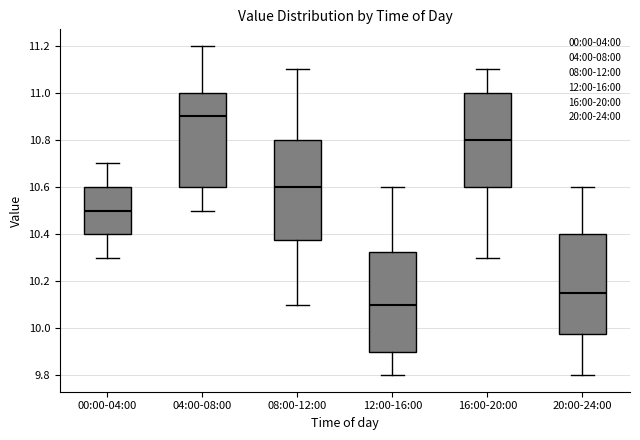

Reading left to right, transcribe this box plot: for each box, give where its median line is, the range the box spans, and where its two whiskers end, as read against the y-axis. The values are not printed on the chart, so give them approximately, as read against the axis.

00:00-04:00: median 10.50, box 10.40 to 10.60, whiskers 10.30 to 10.70
04:00-08:00: median 10.90, box 10.60 to 11.00, whiskers 10.50 to 11.20
08:00-12:00: median 10.60, box 10.38 to 10.80, whiskers 10.10 to 11.10
12:00-16:00: median 10.10, box 9.90 to 10.32, whiskers 9.80 to 10.60
16:00-20:00: median 10.80, box 10.60 to 11.00, whiskers 10.30 to 11.10
20:00-24:00: median 10.16, box 9.98 to 10.40, whiskers 9.80 to 10.60